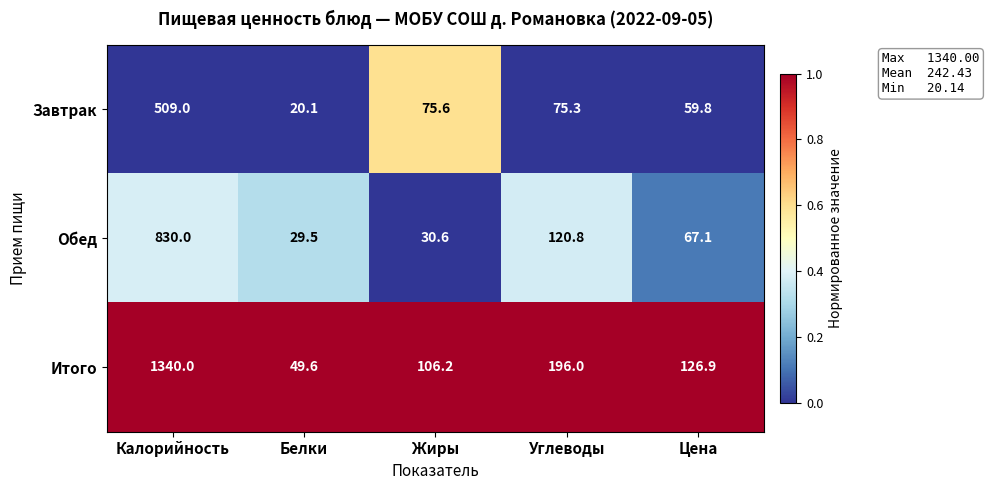

Which series has the largest range (max minus min)?

Итого